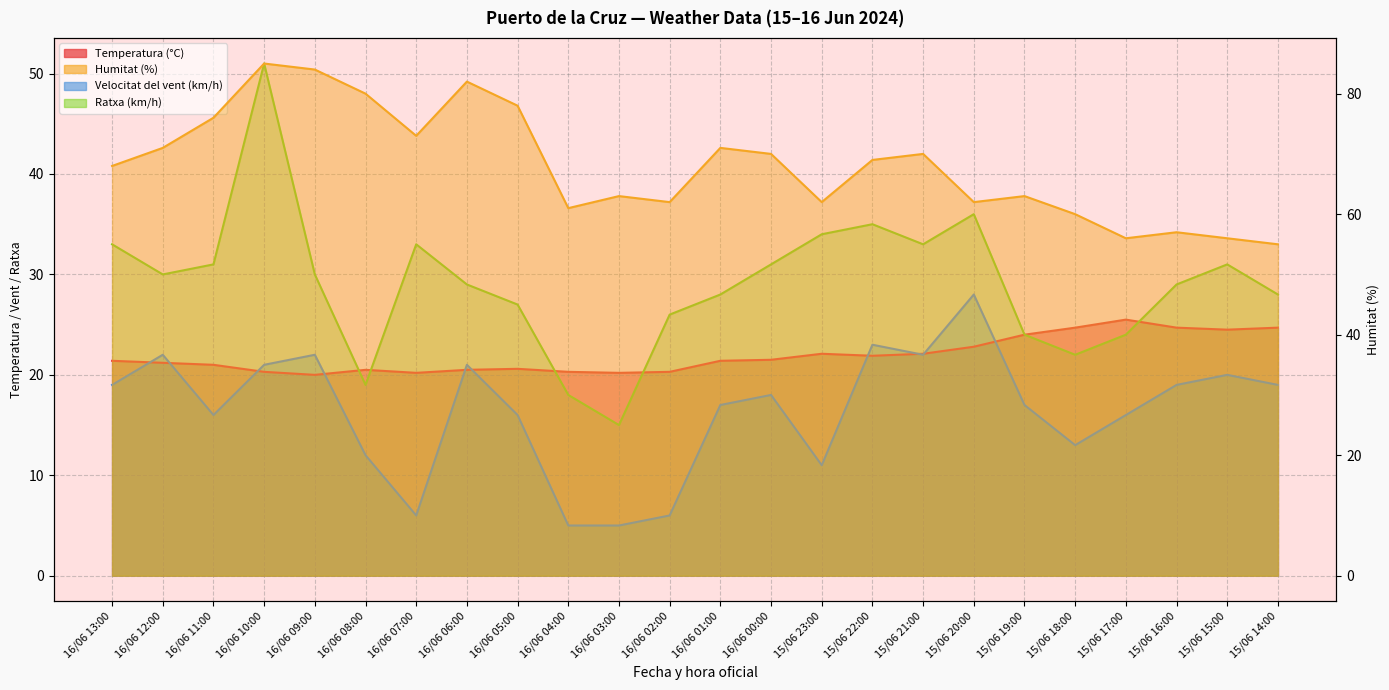

Reading left to right, what are all the values shown in this chart?

Temperatura (°C): 21.4	21.2	21.0	20.3	20.0	20.5	20.2	20.5	20.6	20.3	20.2	20.3	21.4	21.5	22.1	21.9	22.1	22.8	24.0	24.7	25.5	24.7	24.5	24.7
Velocitat del vent (km/h): 19.0	22.0	16.0	21.0	22.0	12.0	6.0	21.0	16.0	5.0	5.0	6.0	17.0	18.0	11.0	23.0	22.0	28.0	17.0	13.0	16.0	19.0	20.0	19.0
Ratxa (km/h): 33.0	30.0	31.0	51.0	30.0	19.0	33.0	29.0	27.0	18.0	15.0	26.0	28.0	31.0	34.0	35.0	33.0	36.0	24.0	22.0	24.0	29.0	31.0	28.0
Humitat (%): 68.0	71.0	76.0	85.0	84.0	80.0	73.0	82.0	78.0	61.0	63.0	62.0	71.0	70.0	62.0	69.0	70.0	62.0	63.0	60.0	56.0	57.0	56.0	55.0